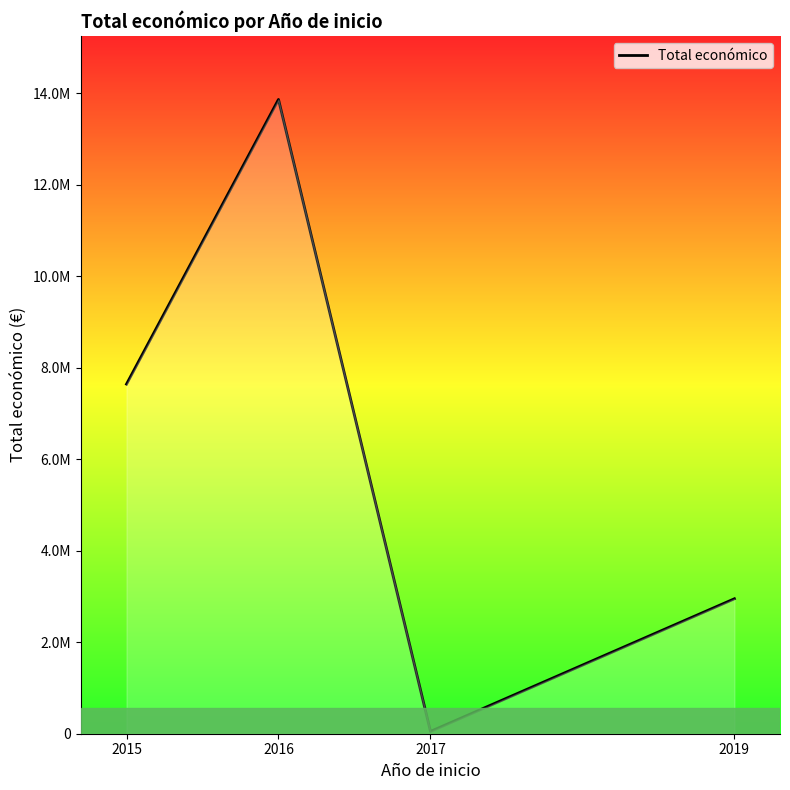

Does the chart have visible grid lines?

No